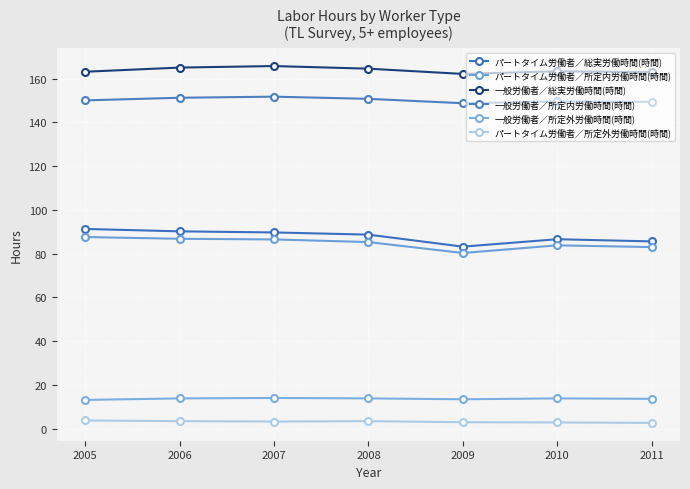

How many categories are shown in the chart?

7